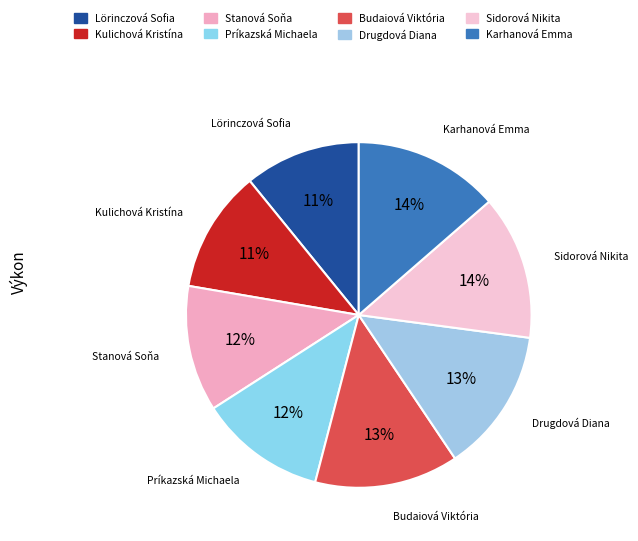

Is Kulichová Kristína the majority of the pie?

No